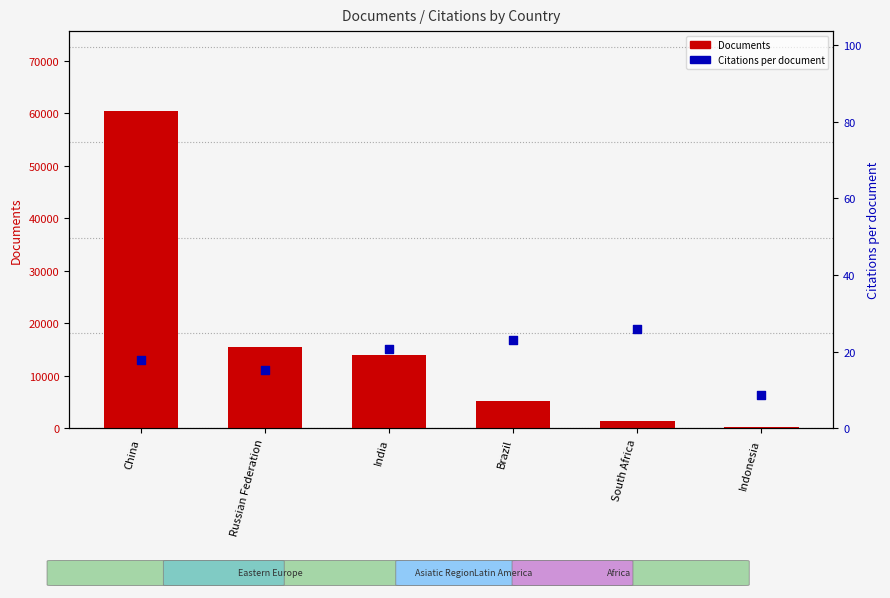

Which series contains the highest Y value?

Documents